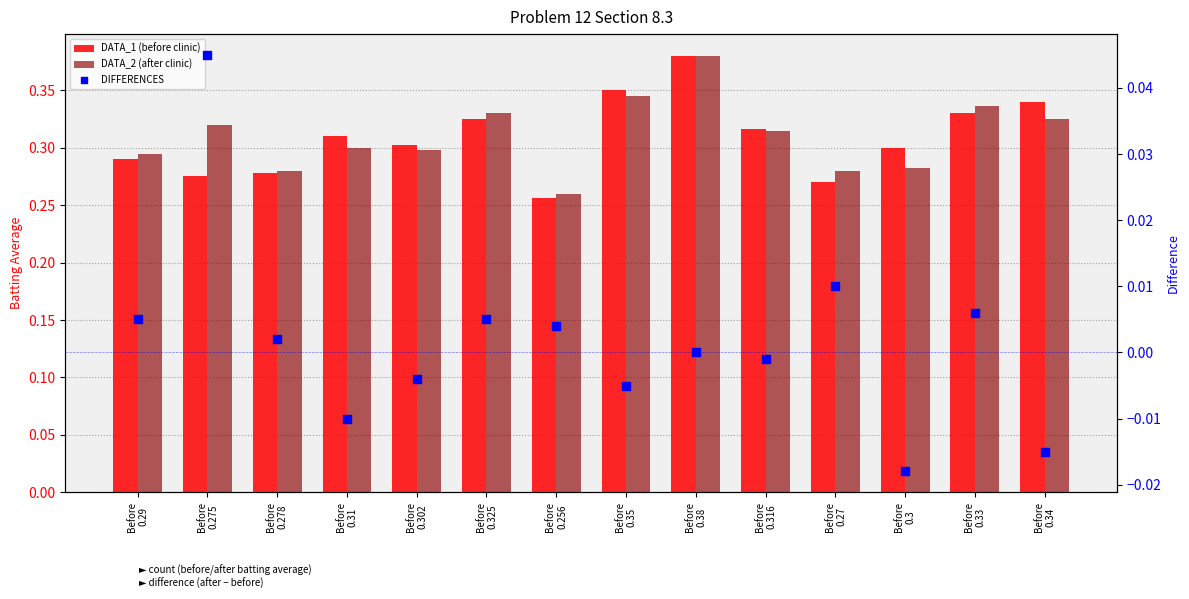

What is the total value across all series at Before
0.278?

0.6